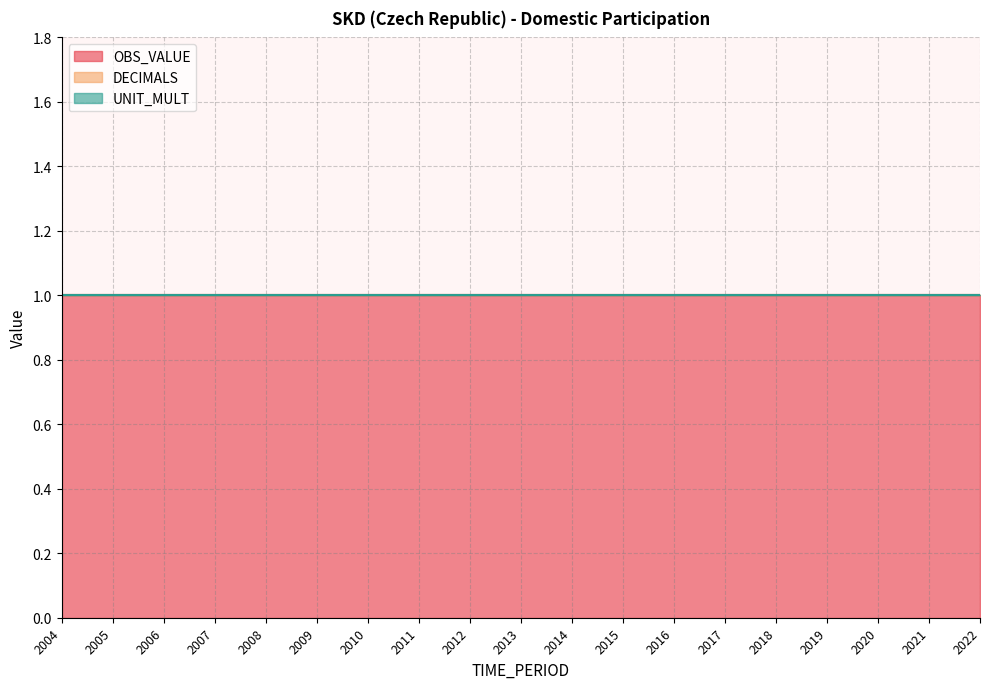

True or false: UNIT_MULT has more than 2 points higher than both neighbors.

False